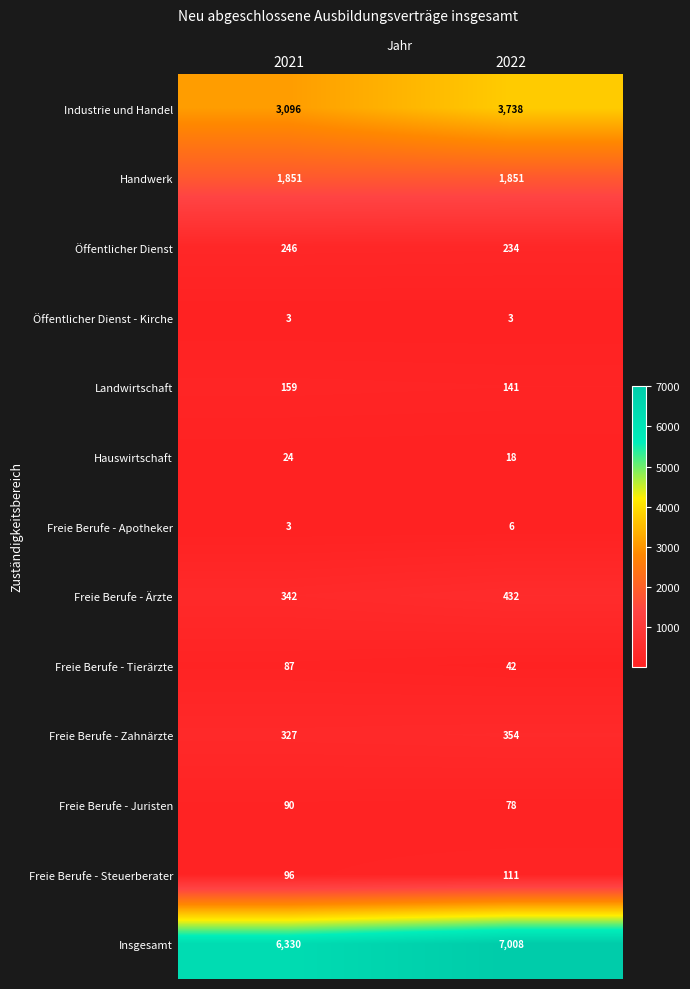

What is the sum of the Freie Berufe - Apotheker values at 2022 and 2021?

9